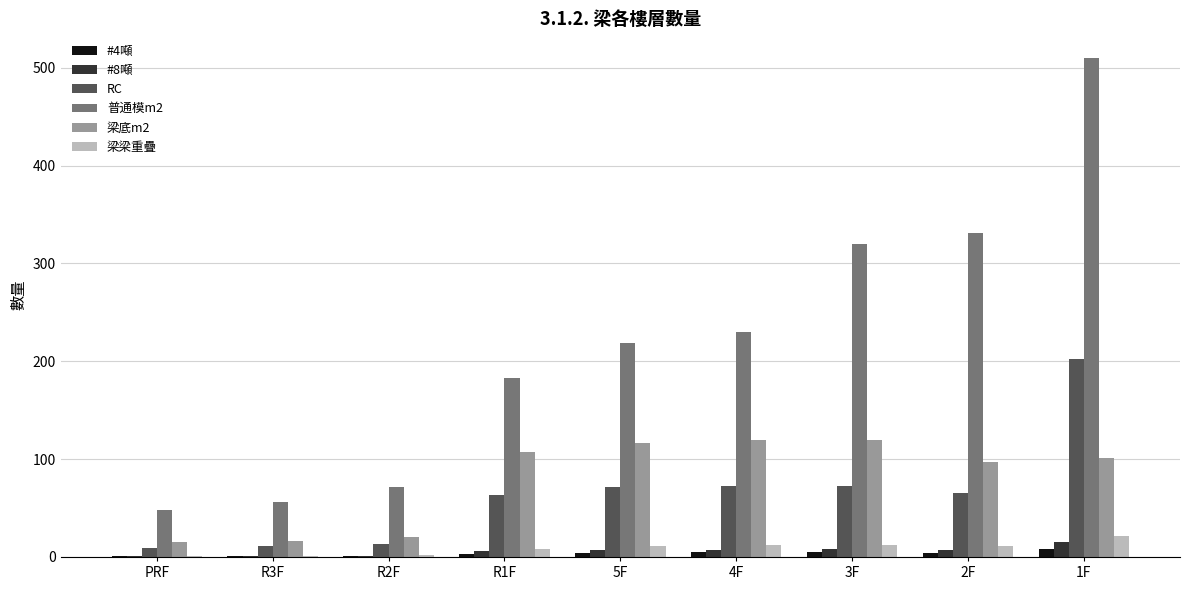

At which category is the sum across all series the highest?

1F